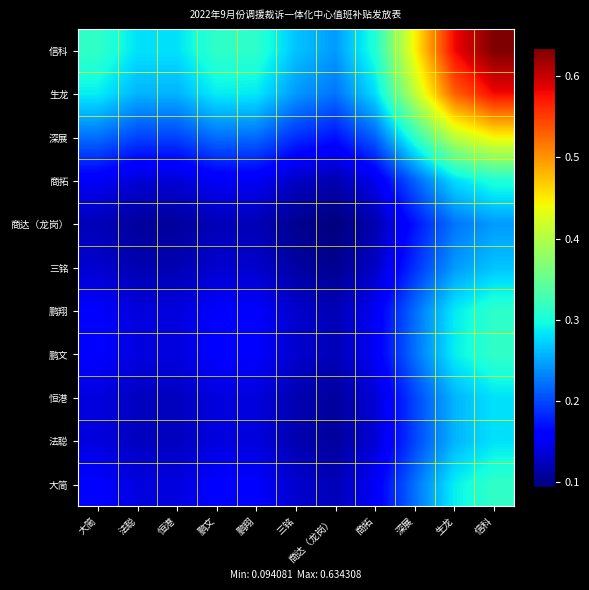

Reading left to right, transcribe all the data shown in this chart.

大简: 大简=0.2	法聪=0.1	恒港=0.1	鹏文=0.2	鹏翔=0.2	三铭=0.1	商达（龙岗）=0.1	商拓=0.2	深展=0.2	生龙=0.3	信科=0.3
法聪: 大简=0.1	法聪=0.1	恒港=0.1	鹏文=0.1	鹏翔=0.1	三铭=0.1	商达（龙岗）=0.1	商拓=0.1	深展=0.2	生龙=0.3	信科=0.3
恒港: 大简=0.1	法聪=0.1	恒港=0.1	鹏文=0.1	鹏翔=0.1	三铭=0.1	商达（龙岗）=0.1	商拓=0.1	深展=0.2	生龙=0.3	信科=0.3
鹏文: 大简=0.2	法聪=0.1	恒港=0.1	鹏文=0.2	鹏翔=0.2	三铭=0.1	商达（龙岗）=0.1	商拓=0.2	深展=0.2	生龙=0.3	信科=0.3
鹏翔: 大简=0.2	法聪=0.1	恒港=0.1	鹏文=0.2	鹏翔=0.2	三铭=0.1	商达（龙岗）=0.1	商拓=0.2	深展=0.2	生龙=0.3	信科=0.3
三铭: 大简=0.1	法聪=0.1	恒港=0.1	鹏文=0.1	鹏翔=0.1	三铭=0.1	商达（龙岗）=0.1	商拓=0.1	深展=0.2	生龙=0.2	信科=0.3
商达（龙岗）: 大简=0.1	法聪=0.1	恒港=0.1	鹏文=0.1	鹏翔=0.1	三铭=0.1	商达（龙岗）=0.1	商拓=0.1	深展=0.2	生龙=0.2	信科=0.2
商拓: 大简=0.2	法聪=0.1	恒港=0.1	鹏文=0.2	鹏翔=0.2	三铭=0.1	商达（龙岗）=0.1	商拓=0.1	深展=0.2	生龙=0.3	信科=0.3
深展: 大简=0.2	法聪=0.2	恒港=0.2	鹏文=0.2	鹏翔=0.2	三铭=0.2	商达（龙岗）=0.2	商拓=0.2	深展=0.3	生龙=0.4	信科=0.4
生龙: 大简=0.3	法聪=0.3	恒港=0.3	鹏文=0.3	鹏翔=0.3	三铭=0.2	商达（龙岗）=0.2	商拓=0.3	深展=0.4	生龙=0.5	信科=0.6
信科: 大简=0.3	法聪=0.3	恒港=0.3	鹏文=0.3	鹏翔=0.3	三铭=0.3	商达（龙岗）=0.2	商拓=0.3	深展=0.4	生龙=0.6	信科=0.6